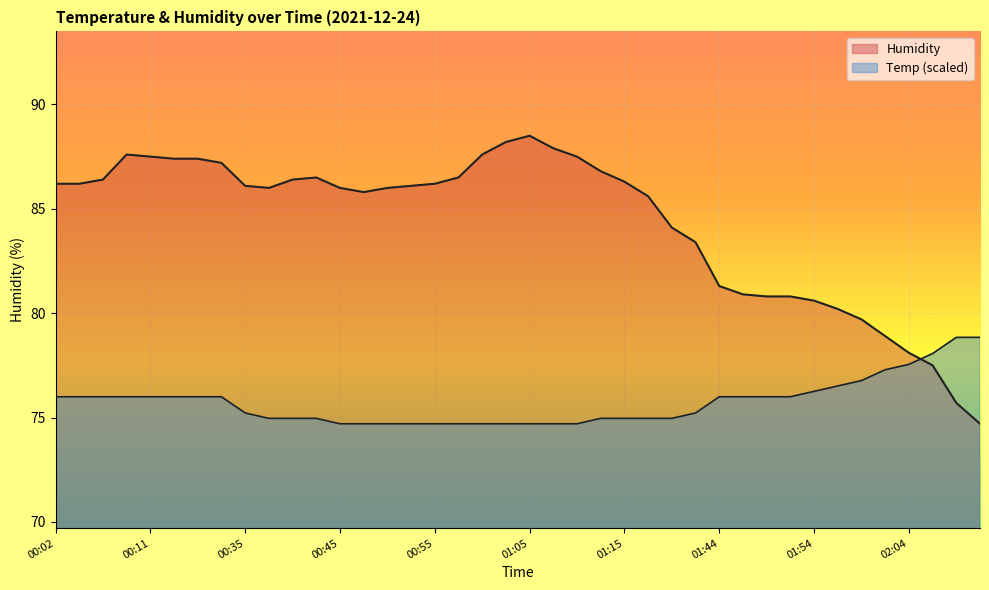

Which series ends up on top after the final intersection of Humidity and Temp?

Temp